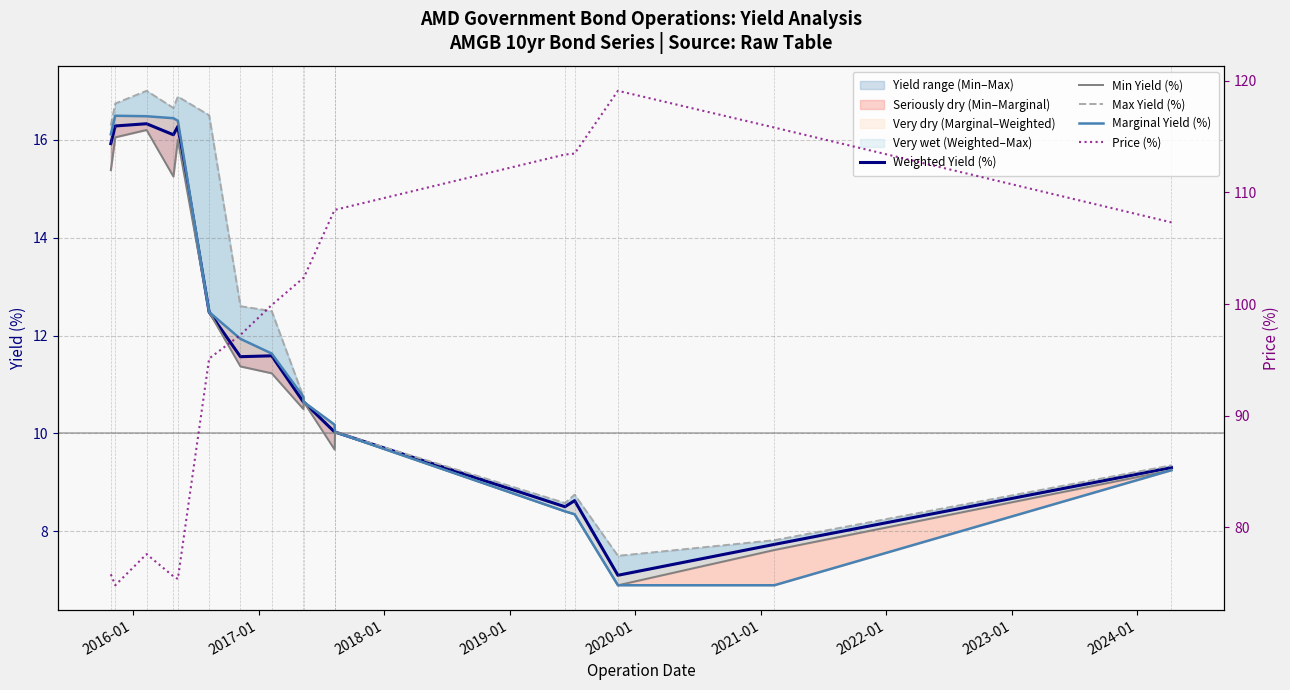

Is it true that Min Yield (%) equals 11.8 at 13?

False